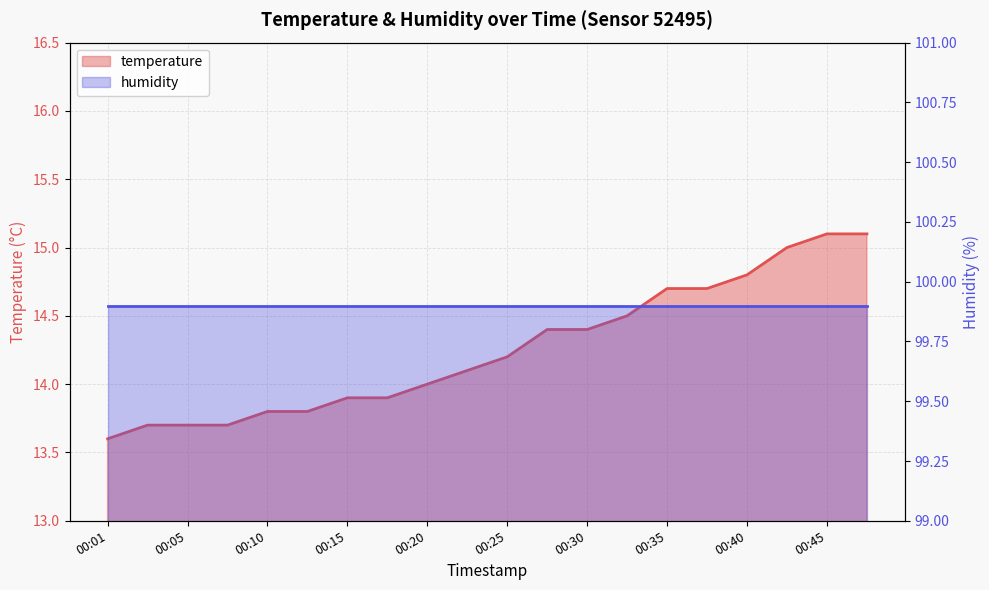

Between 00:38 and 00:43, which is larger?

00:43